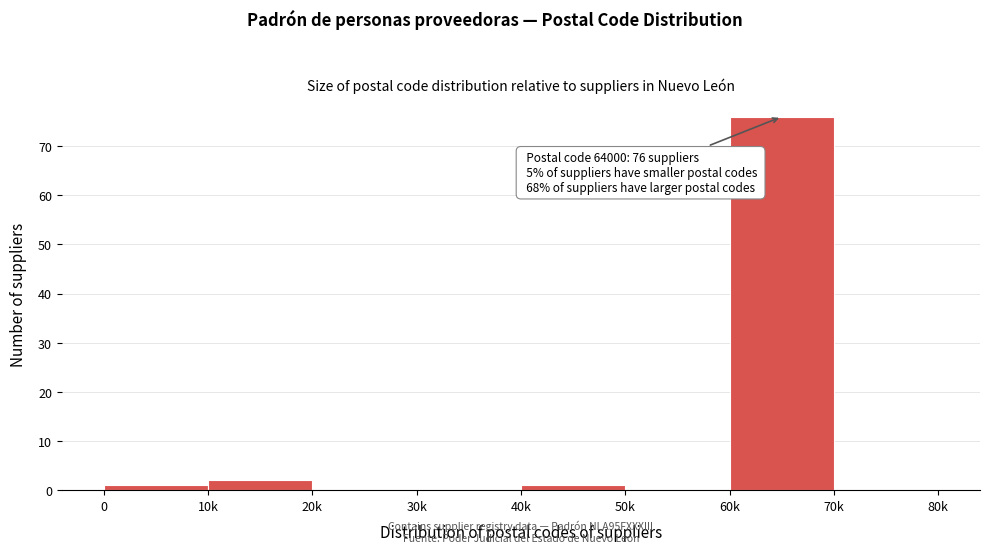

Reading left to right, list all the values displayed in this chart.

0=1	10k=2	20k=0	30k=0	40k=1	50k=0	60k=76	70k=0